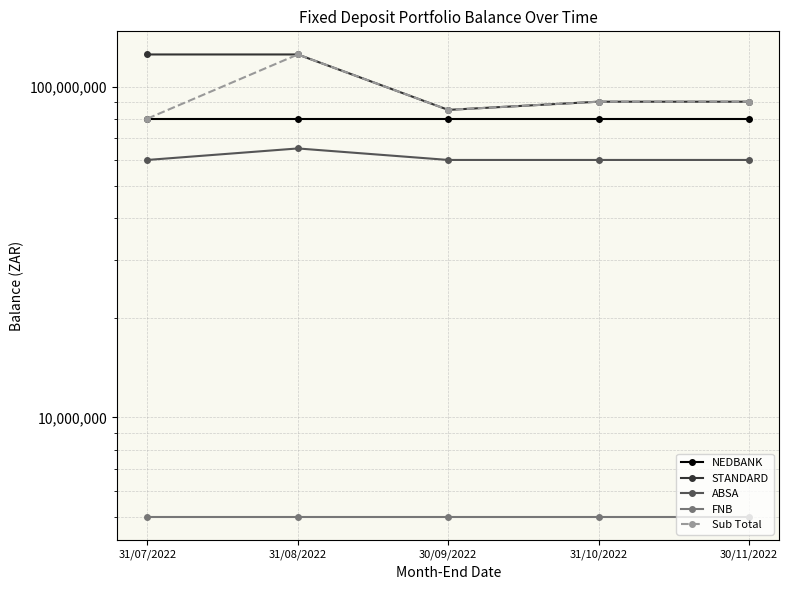

True or false: ABSA and STANDARD cross at least once.

False